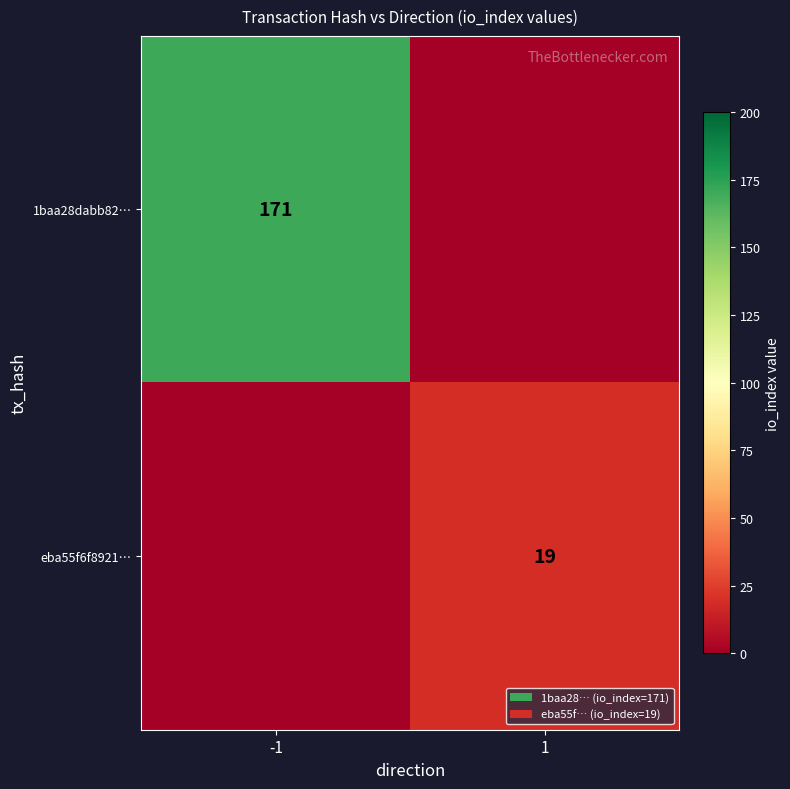

Is the value of eba55f6f8921… at 1 greater than the value of 1baa28dabb82… at -1?

No